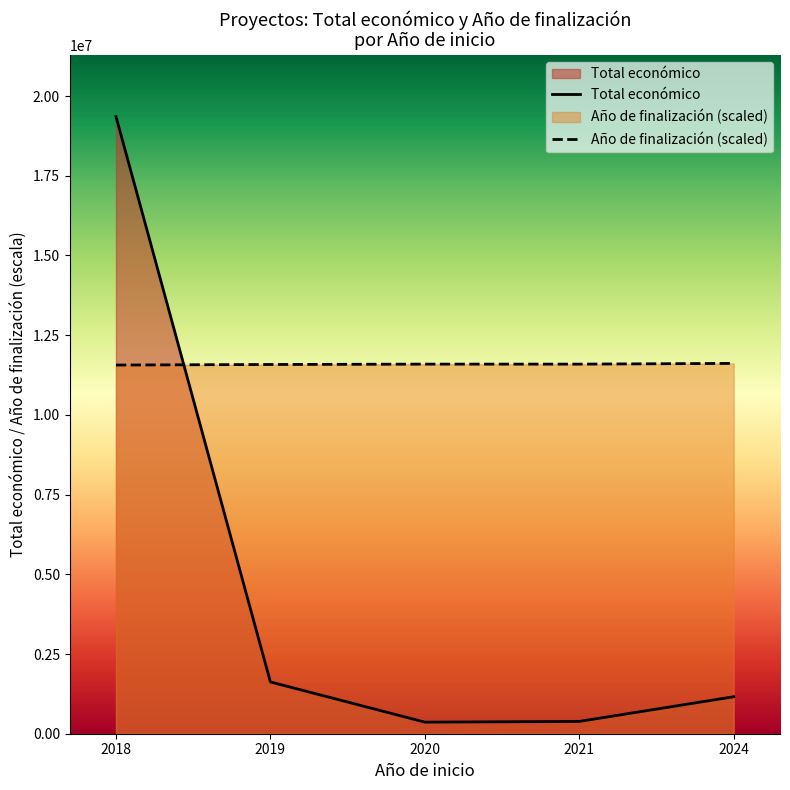

Is it true that Total económico equals 2865677.2 at 2019?

False